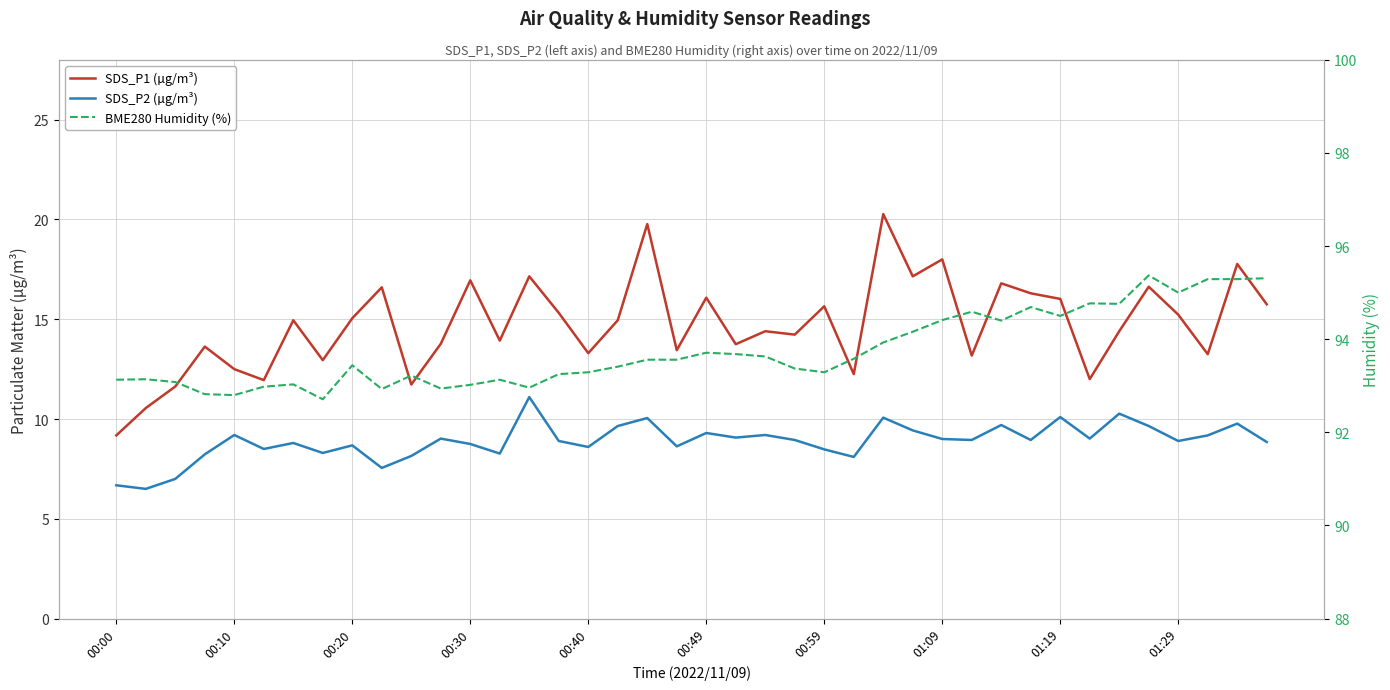

True or false: SDS_P1 (µg/m³) and SDS_P2 (µg/m³) cross at least once.

False